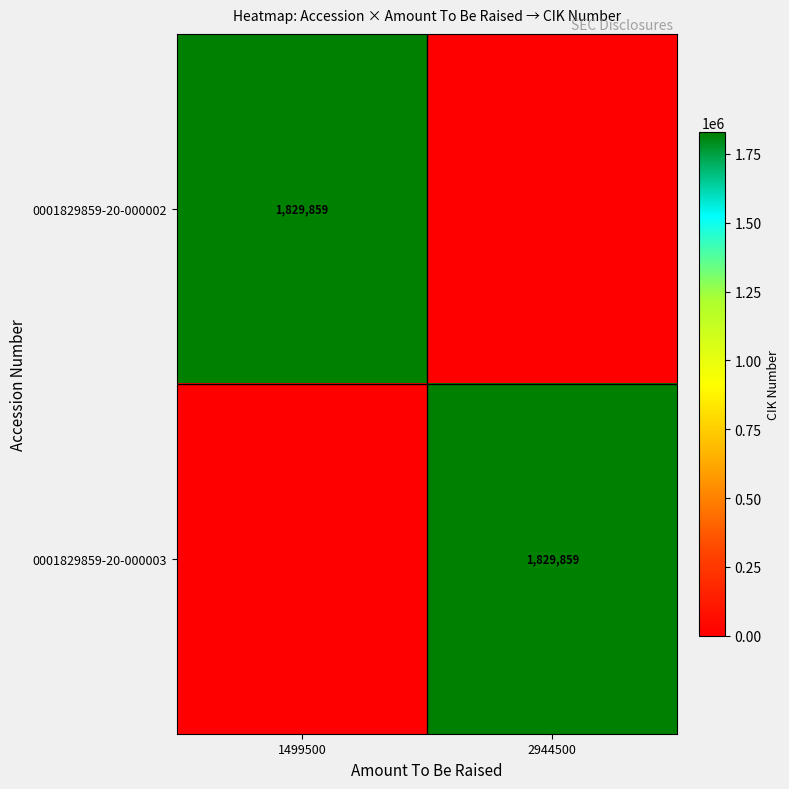

Is it true that 0001829859-20-000003 equals 1829859 at 2944500?

True